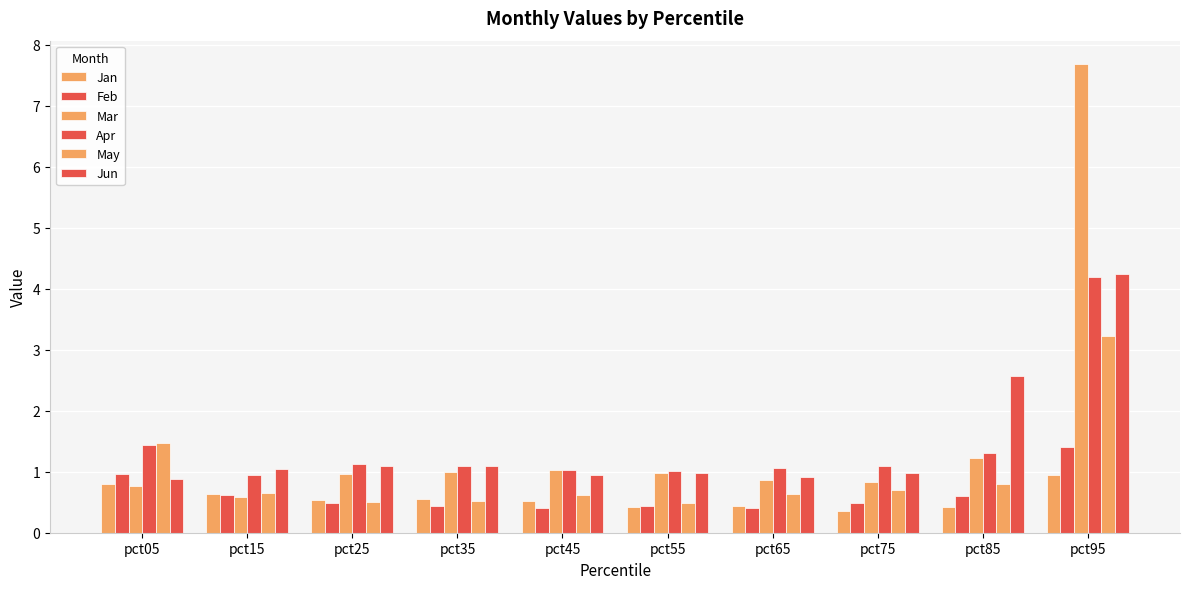

What value does the Mar series have at pct65?

0.9